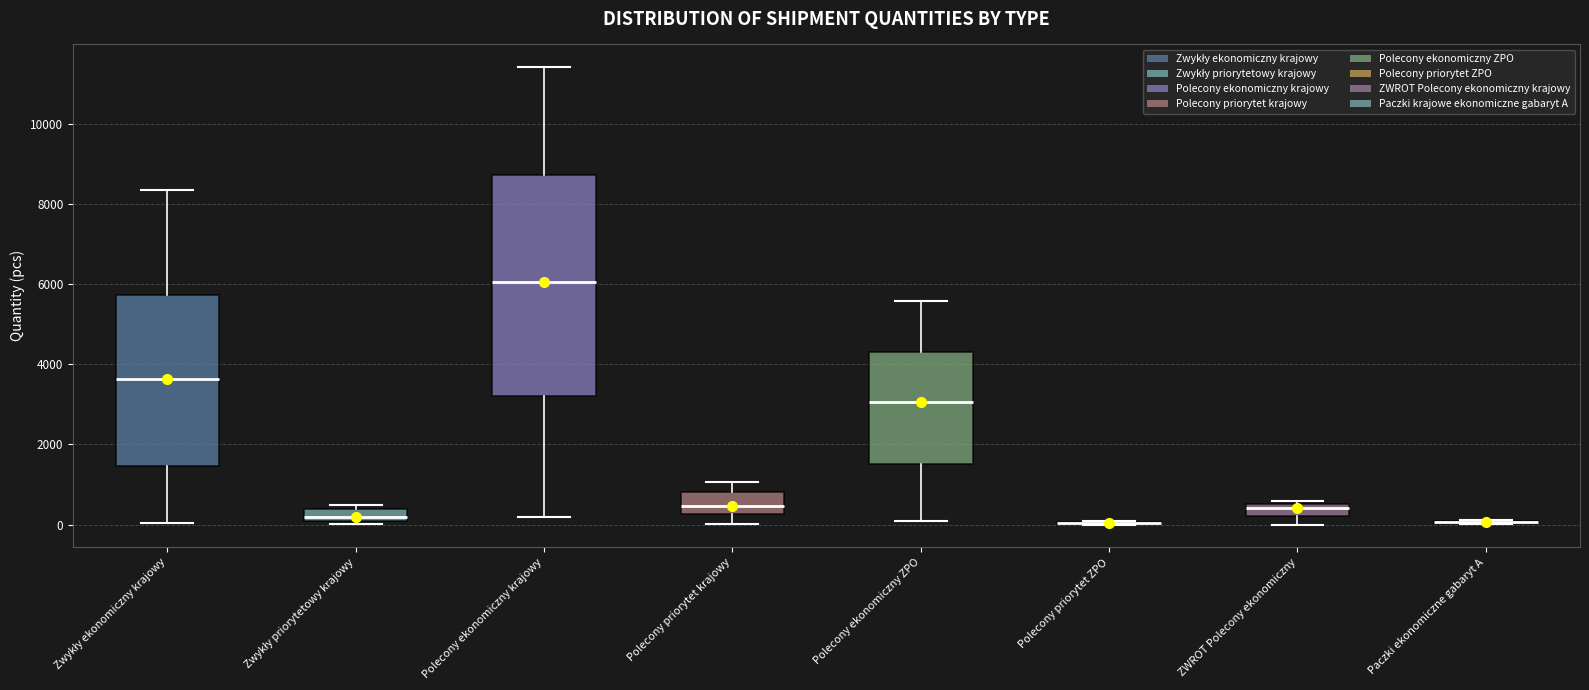

Where does the upper whisker of the box for Polecony ekonomiczny krajowy end on the y-axis? The values are not printed on the chart, so give them approximately, as read against the axis.

11400